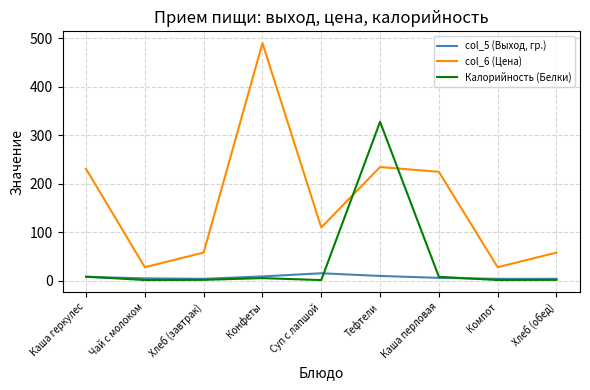

Which series has the widest spread of values?

col_6 (Цена)